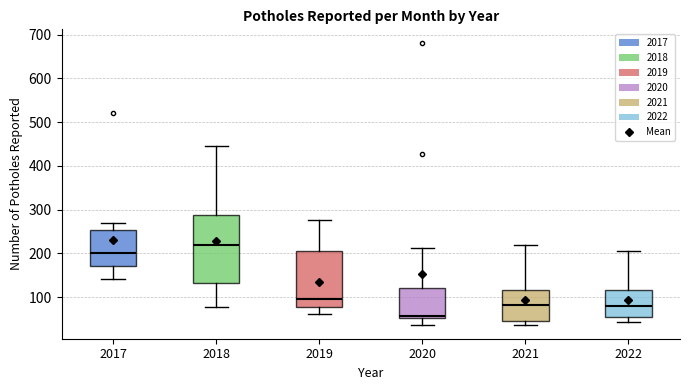

Comparing the boxes themselves (not the whiskers), which one is the tallest?

2018